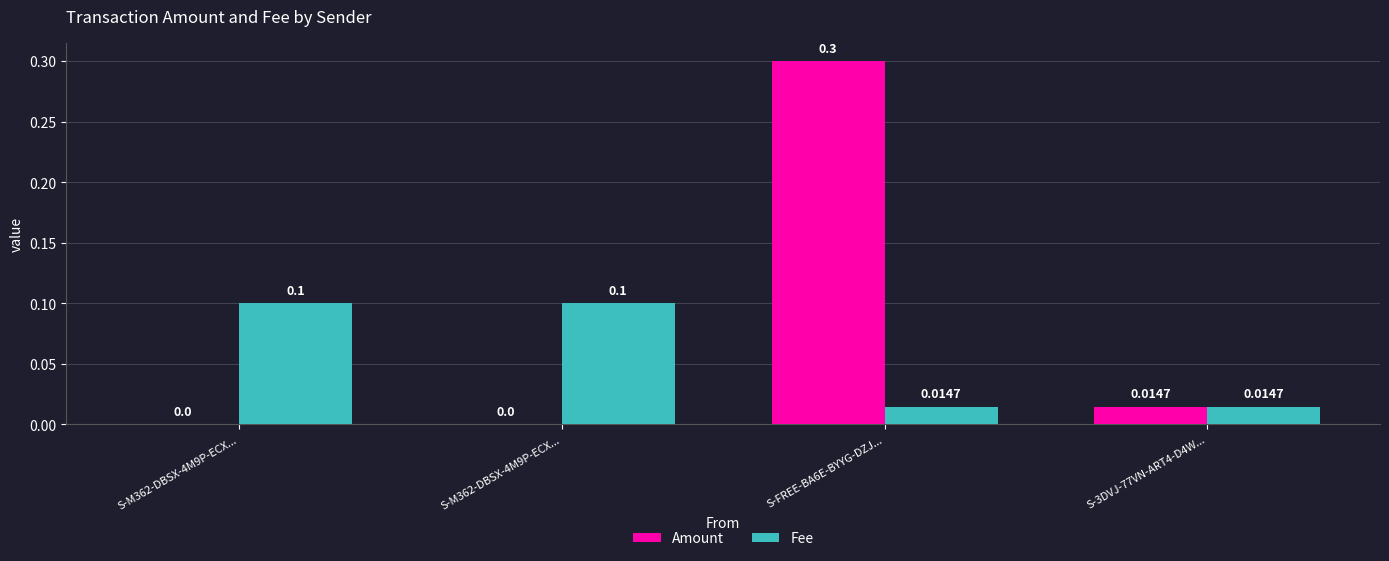

What is the difference between the maximum and minimum values in the Fee series?

0.1